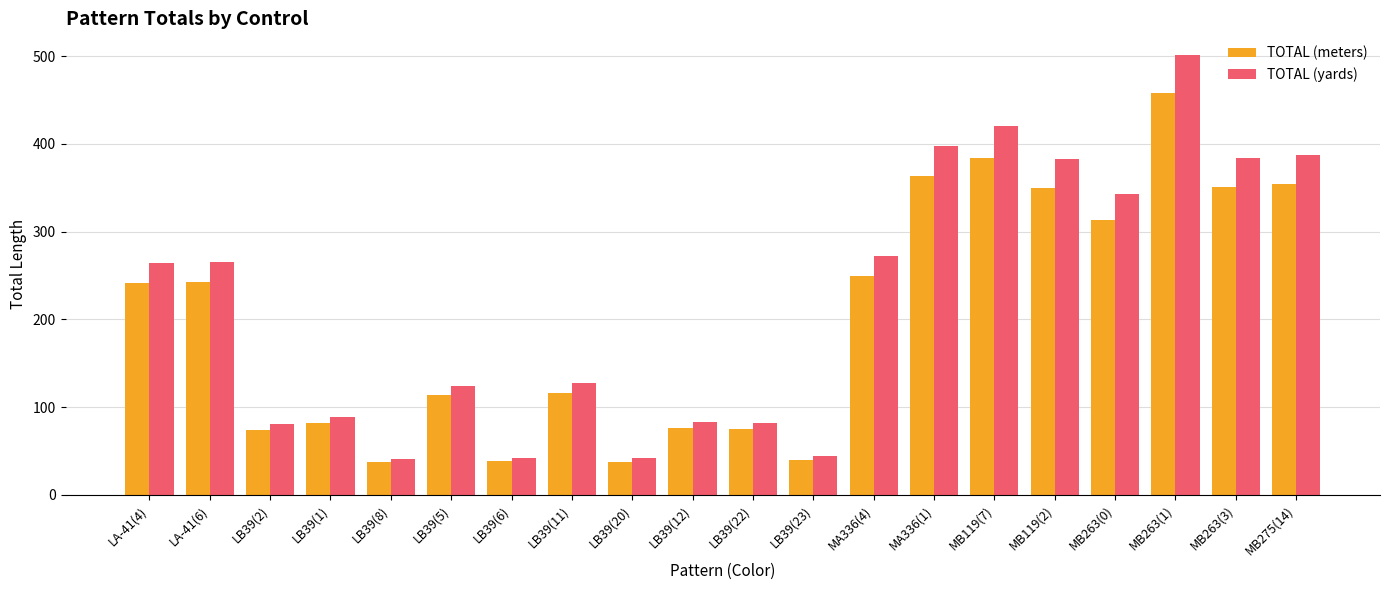

Are the bars grouped side by side (vs. stacked)?

Yes